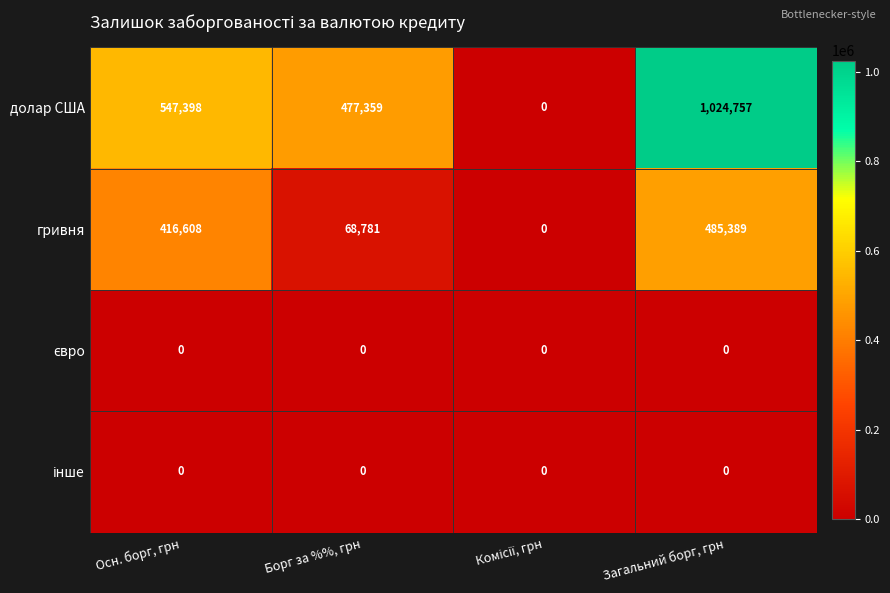

At which category is the sum across all series the highest?

Загальний борг, грн